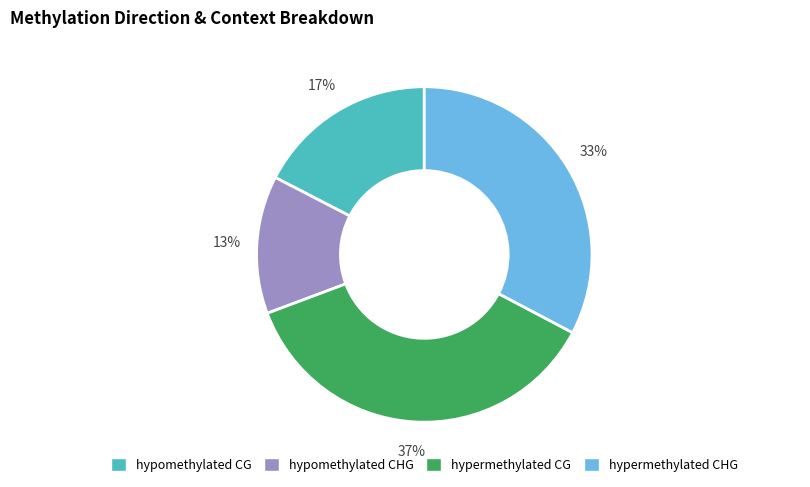

To the nearest percent, what is the combined percentage of hypermethylated CG and hypomethylated CHG?

50%